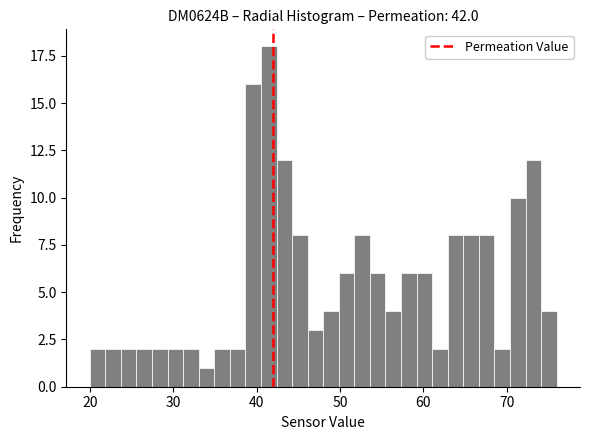

Around what value on the x-axis is the tallest bar? Give the approximate position of its centre, as read against the axis.

41